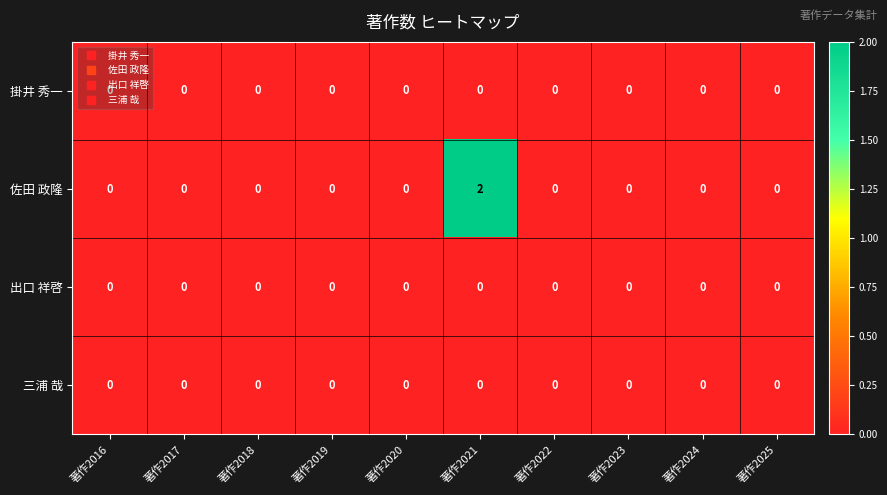

Between 著作2019 and 著作2021, which series saw the biggest shift?

佐田 政隆